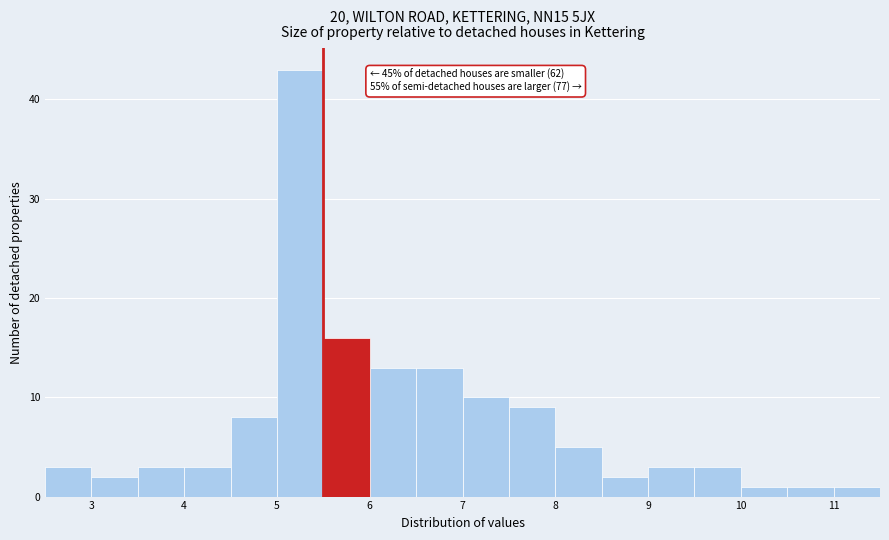

Which range on the x-axis has the tallest bar?

5.0 to 5.5